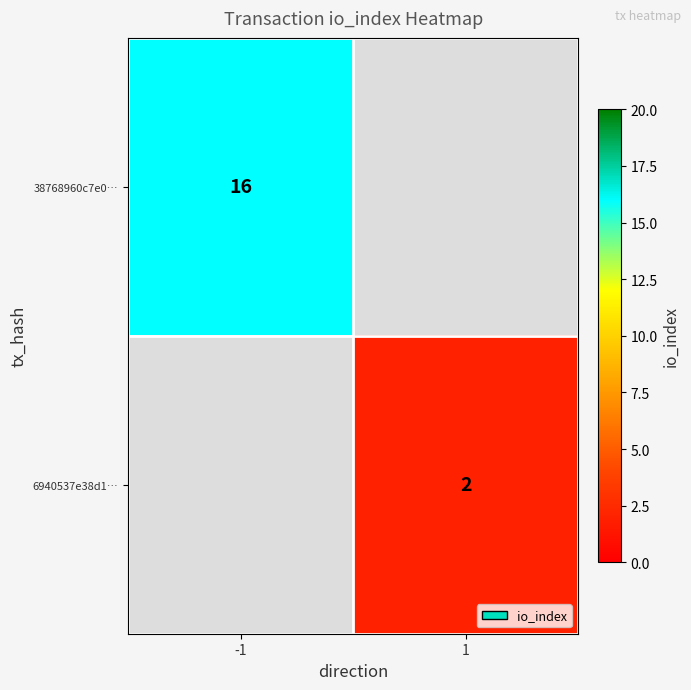

Is it true that 38768960c7e0… equals 16 at -1?

True